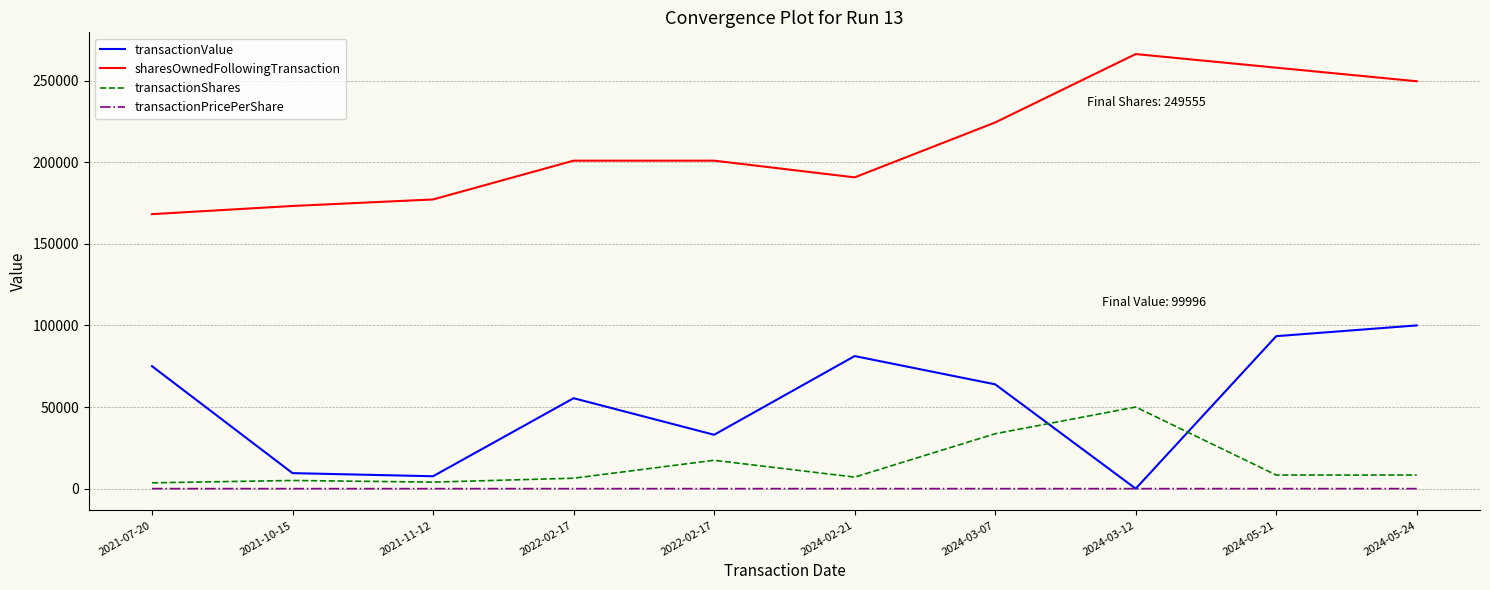

Is this an area chart (filled region under the line)?

No